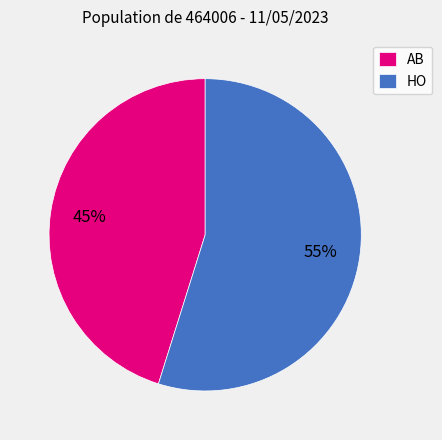

How many segments does this pie chart have?

2